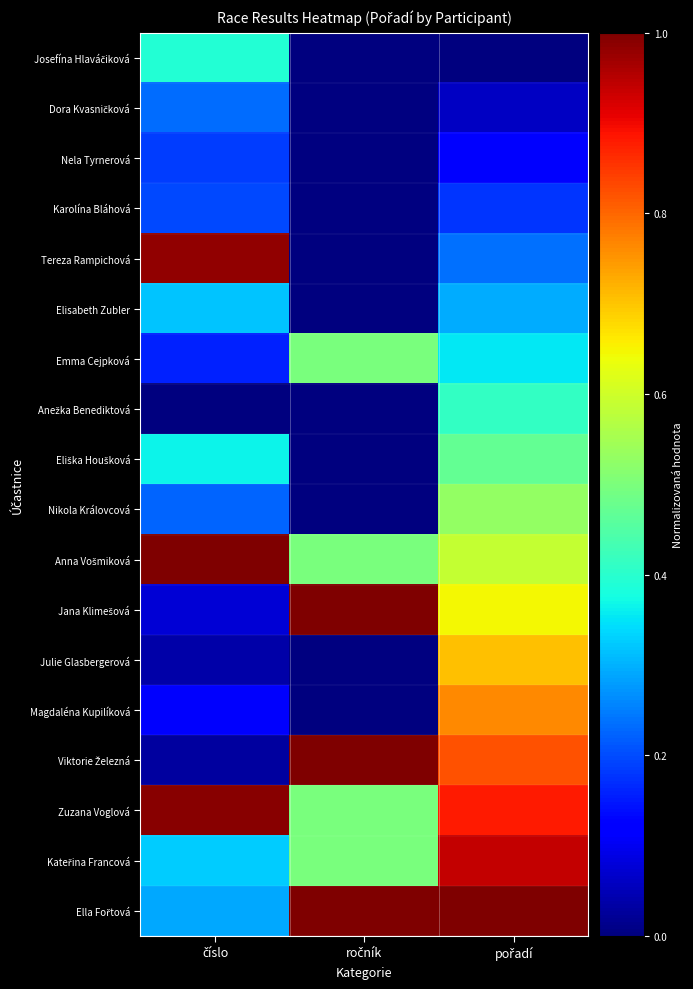

What is the lowest value of the Ella Fořtová series?

0.3